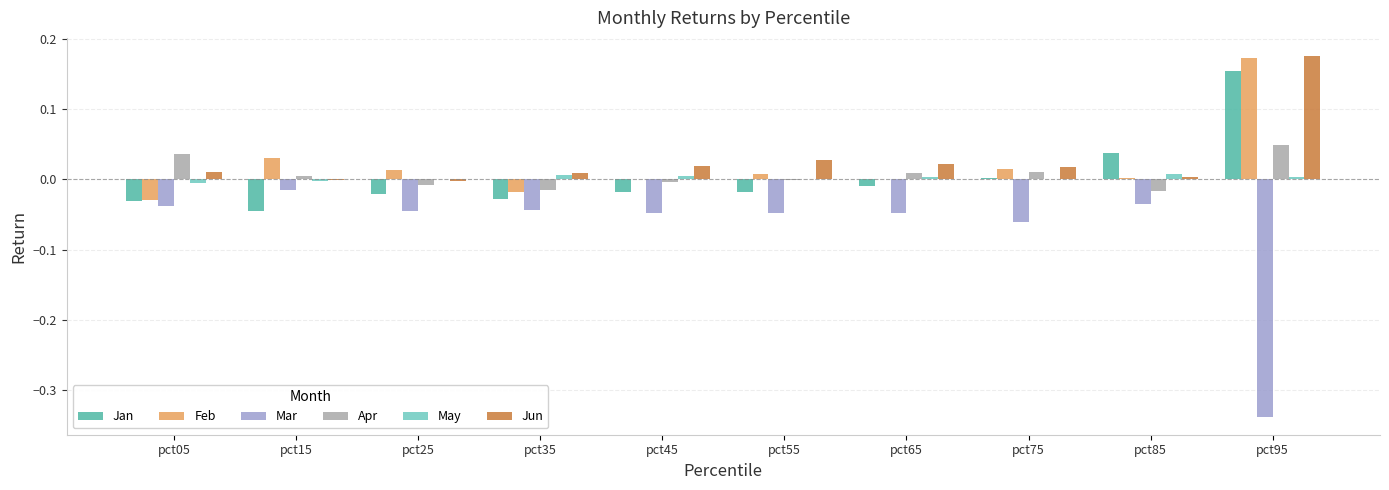

Is it true that Mar equals -0.0 at pct25?

True